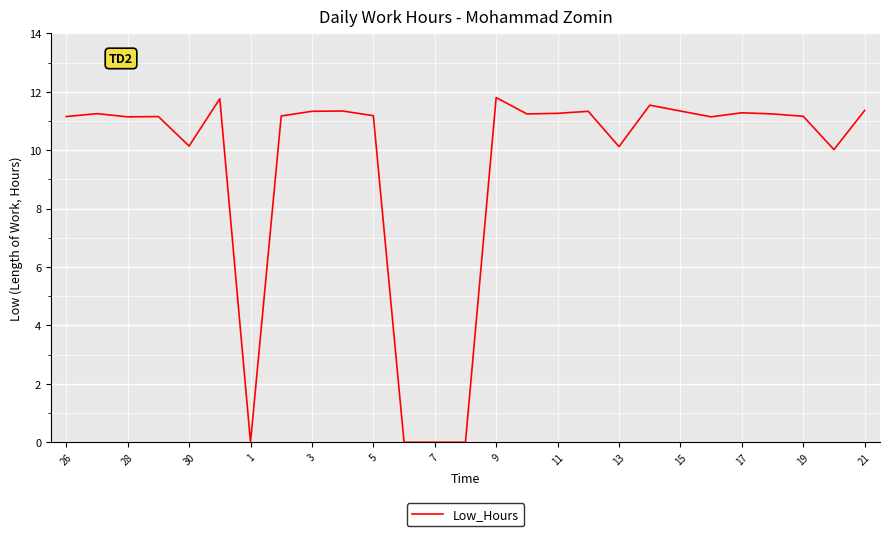

What is the difference between the maximum and second lowest values?

11.8